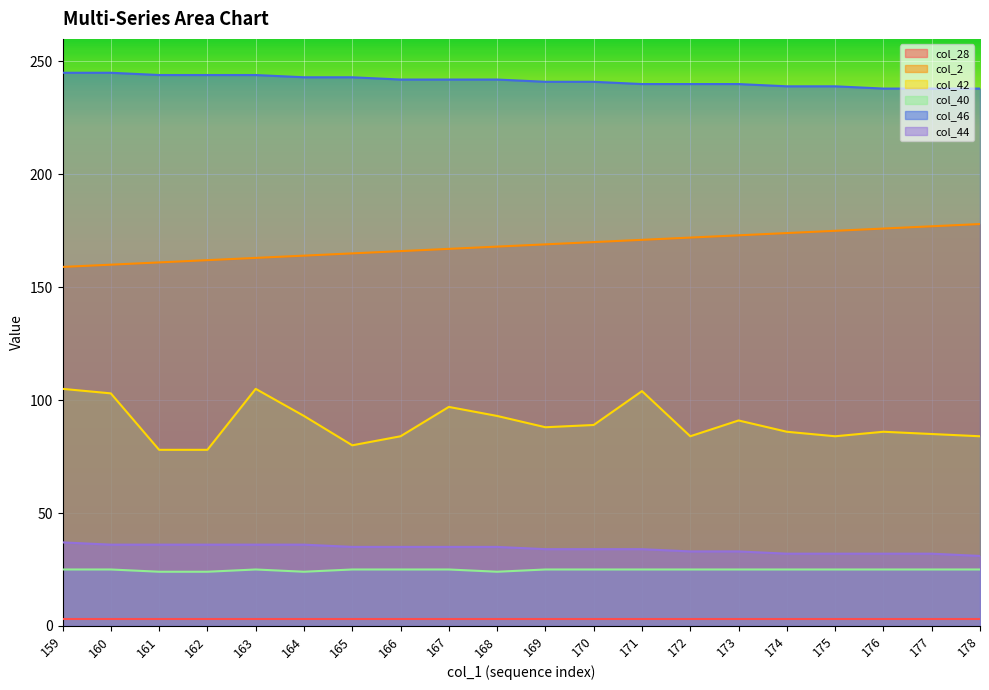

What is the value of the col_42 point at the 19th from the left?

85